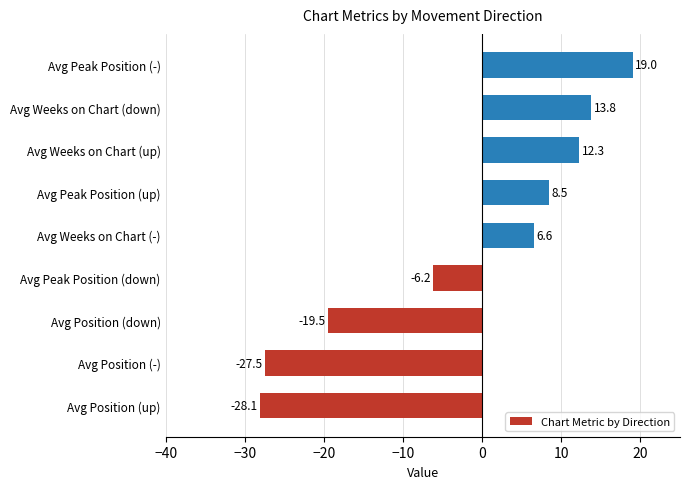

Does the chart contain any negative values?

Yes